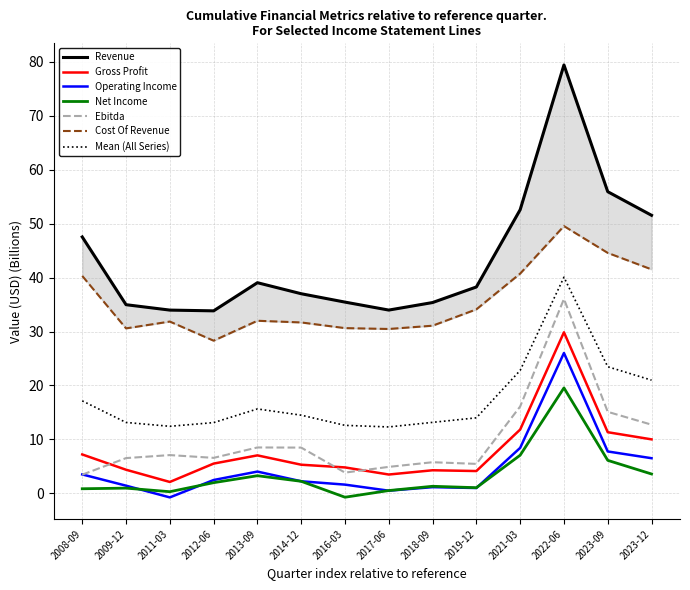

Read the Net Income value at 2014-12.

2.2